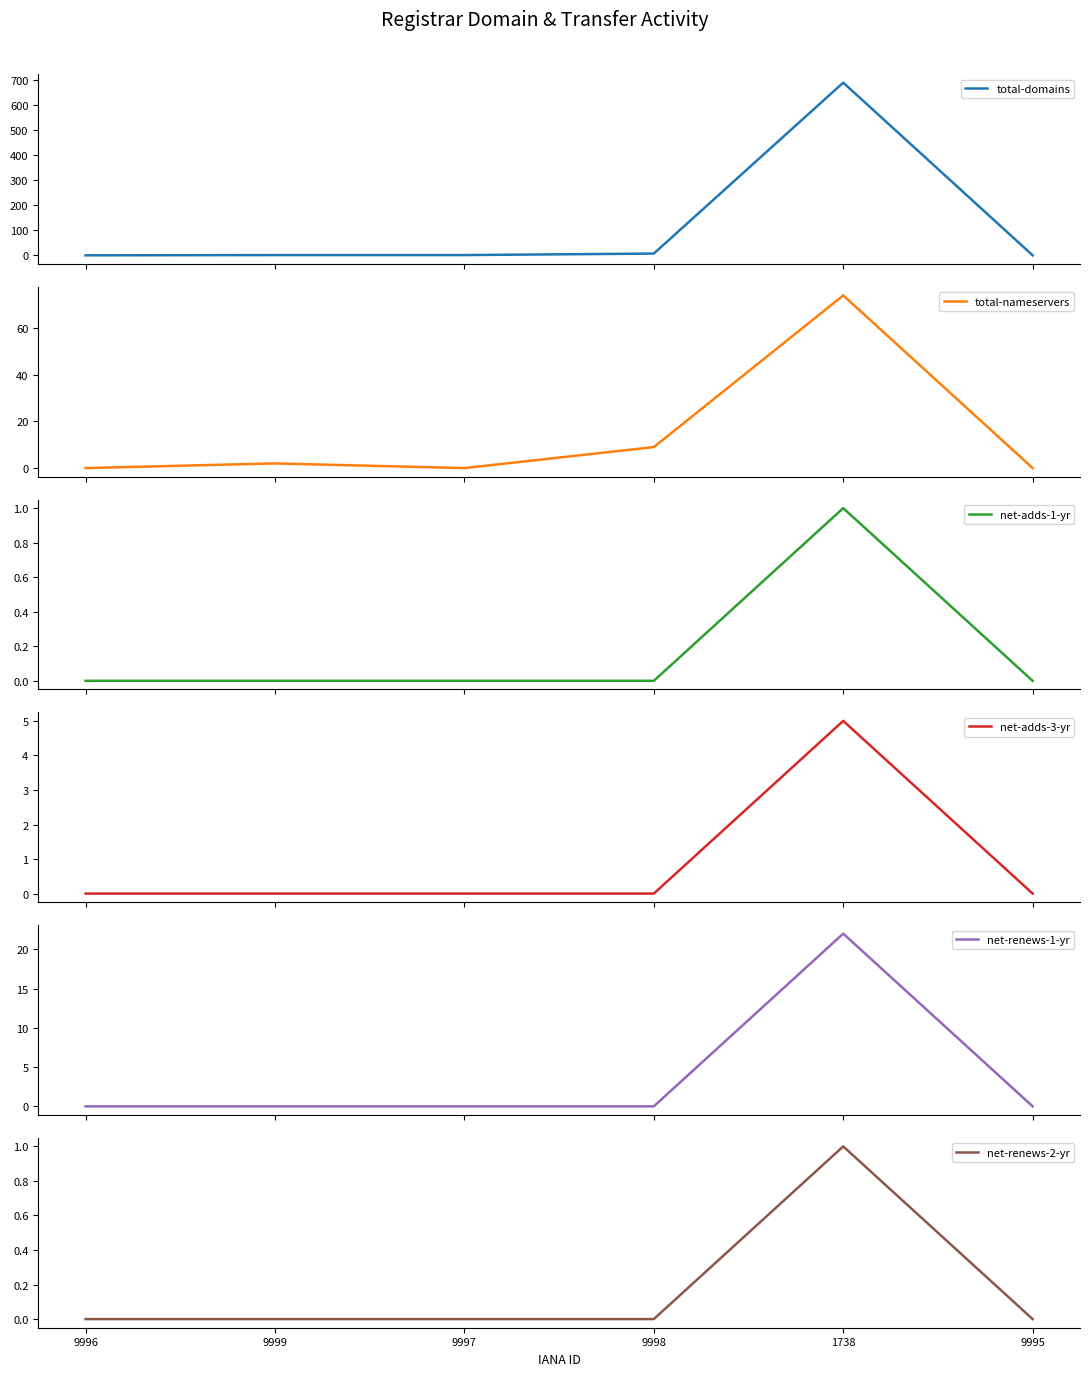

Is the value of net-adds-1-yr at 9998 greater than the value of net-renews-2-yr at 1738?

No